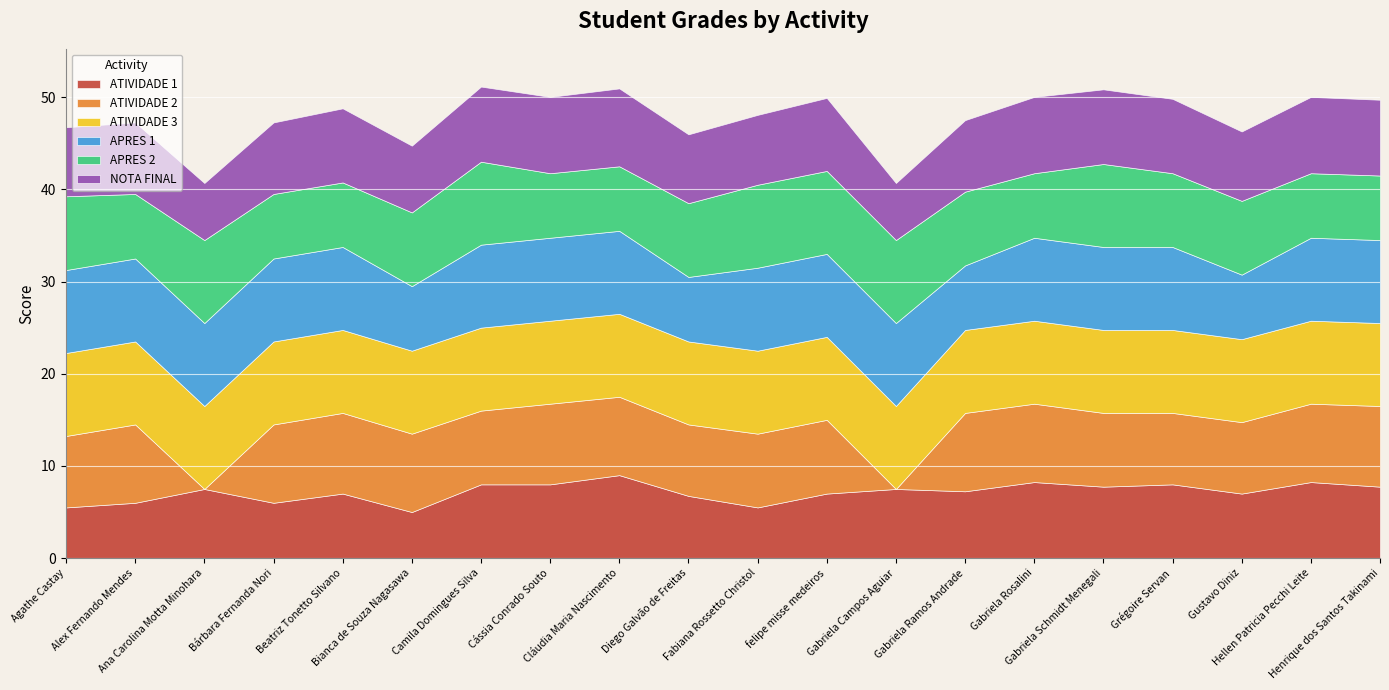

At which label does APRES 1 reach its minimum?

Bianca de Souza Nagasawa